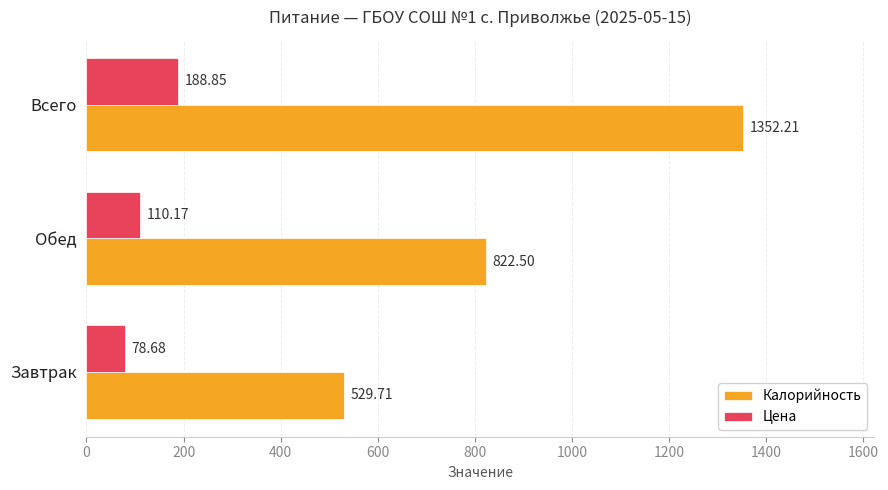

At how many categories does at least one series exceed 680?

2